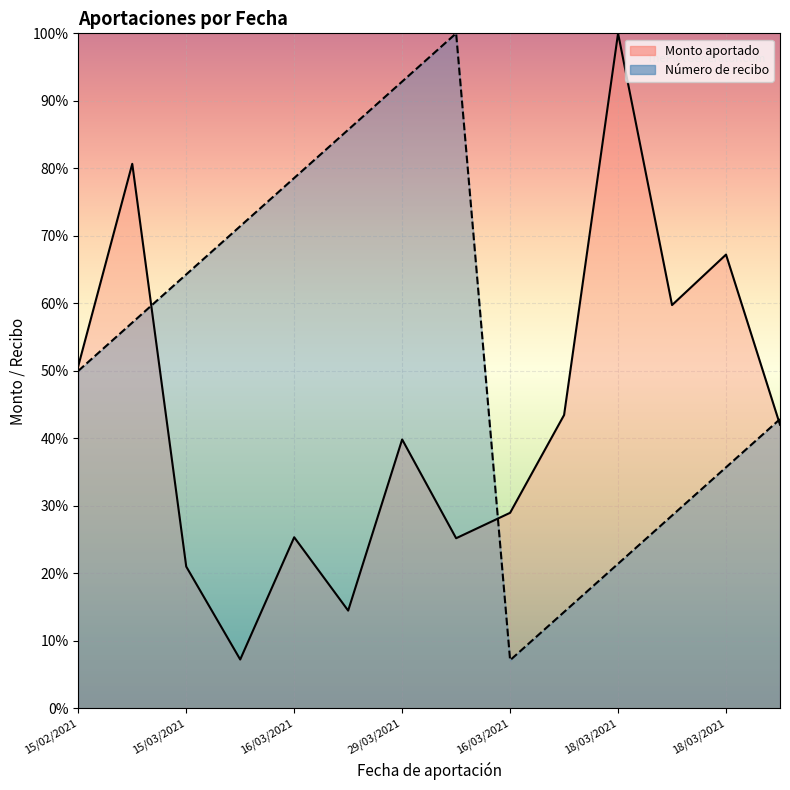

True or false: Número de recibo has a value of 32.1 at 18/03/2021.

False